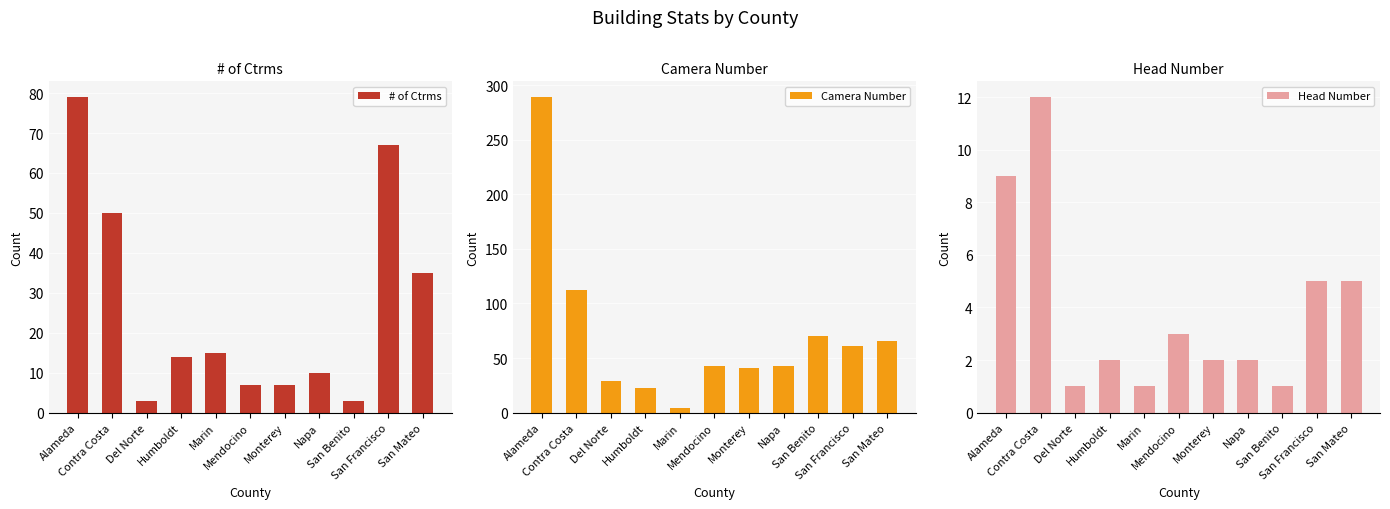

True or false: # of Ctrms has a value of 53 at San Mateo.

False